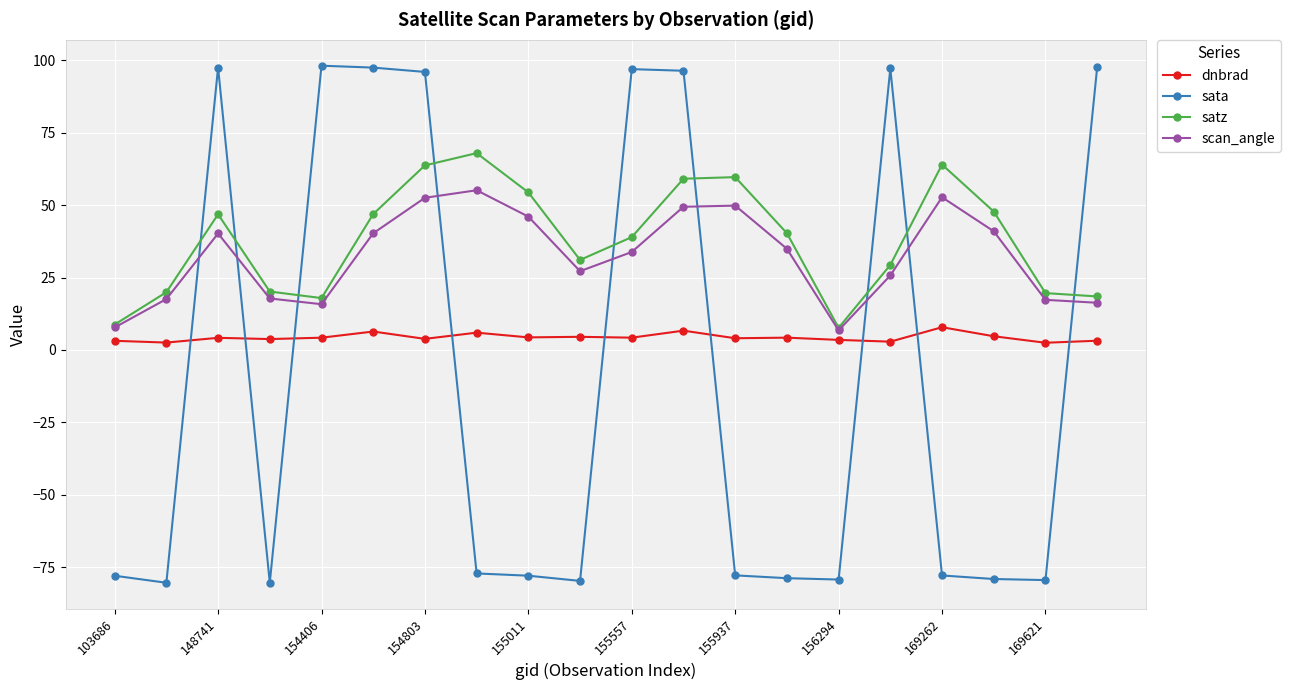

Does the chart display data point markers on the line(s)?

Yes